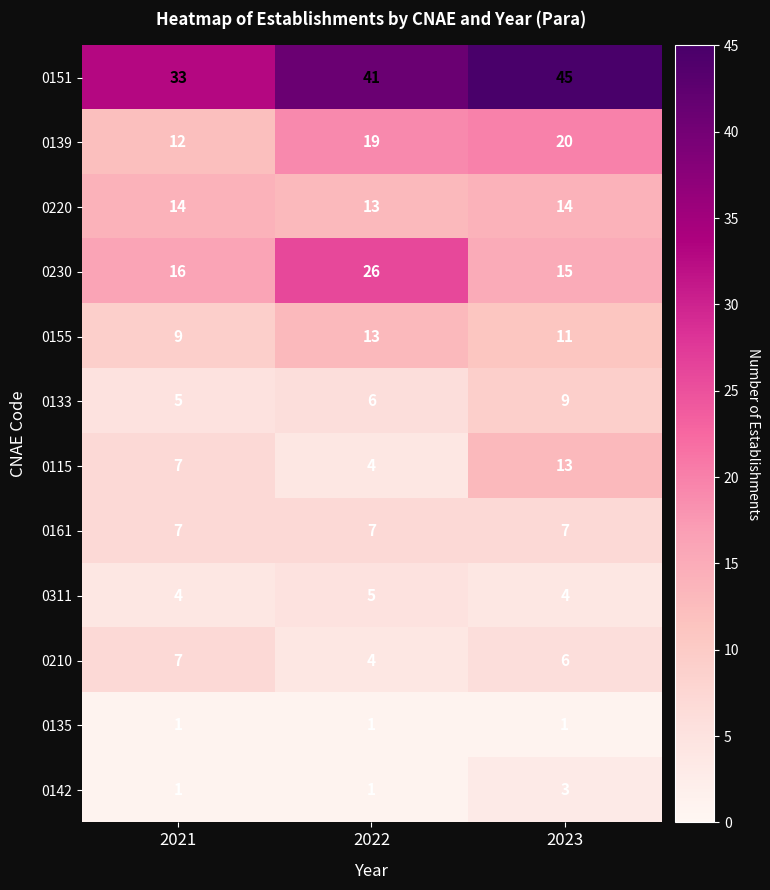

How many series are shown in this chart?

12